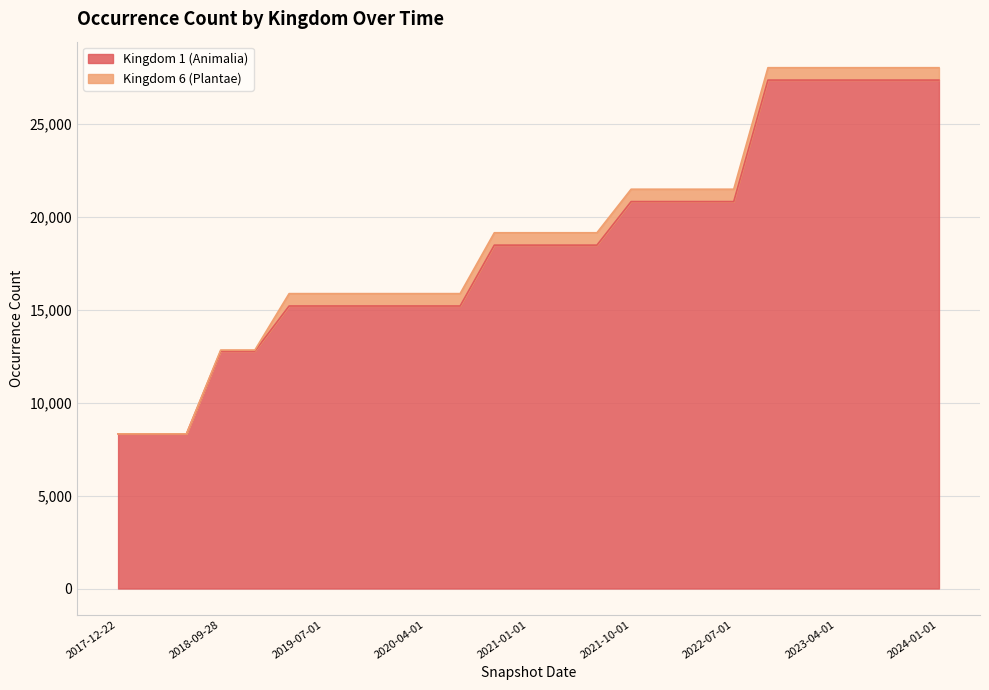

What is the ratio of the value at 2018-04-09 to the value at 2020-04-01?

0.5